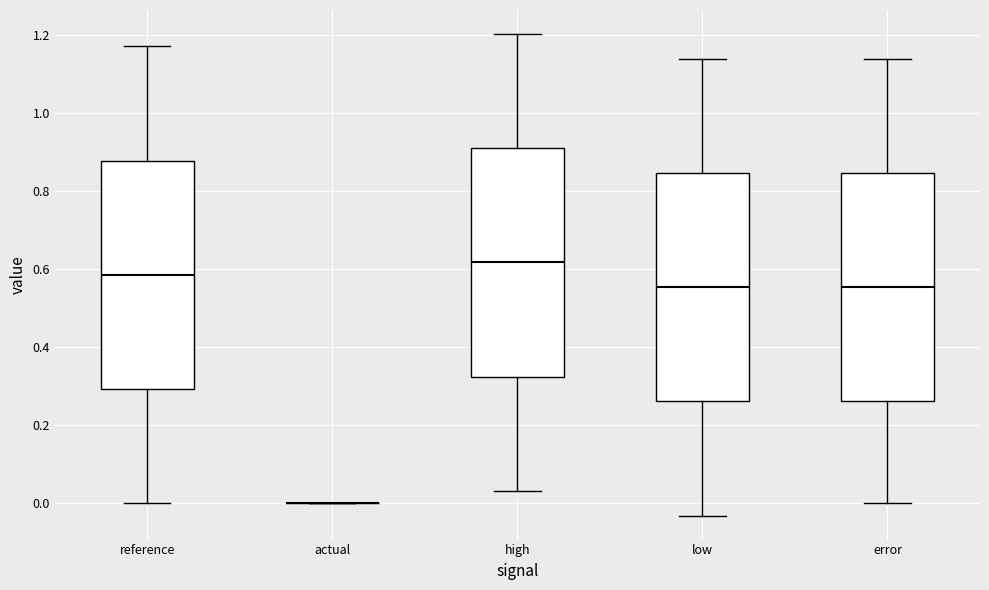

Reading left to right, transcribe this box plot: for each box, give where its median line is, the range the box spans, and where its two whiskers end, as read against the y-axis. The values are not printed on the chart, so give them approximately, as read against the axis.

reference: median 0.58, box 0.30 to 0.88, whiskers 0.00 to 1.18
actual: box collapsed to a line at 0.00, whiskers 0.00 to 0.00
high: median 0.62, box 0.32 to 0.90, whiskers 0.04 to 1.20
low: median 0.56, box 0.26 to 0.84, whiskers -0.04 to 1.14
error: median 0.56, box 0.26 to 0.84, whiskers 0.00 to 1.14